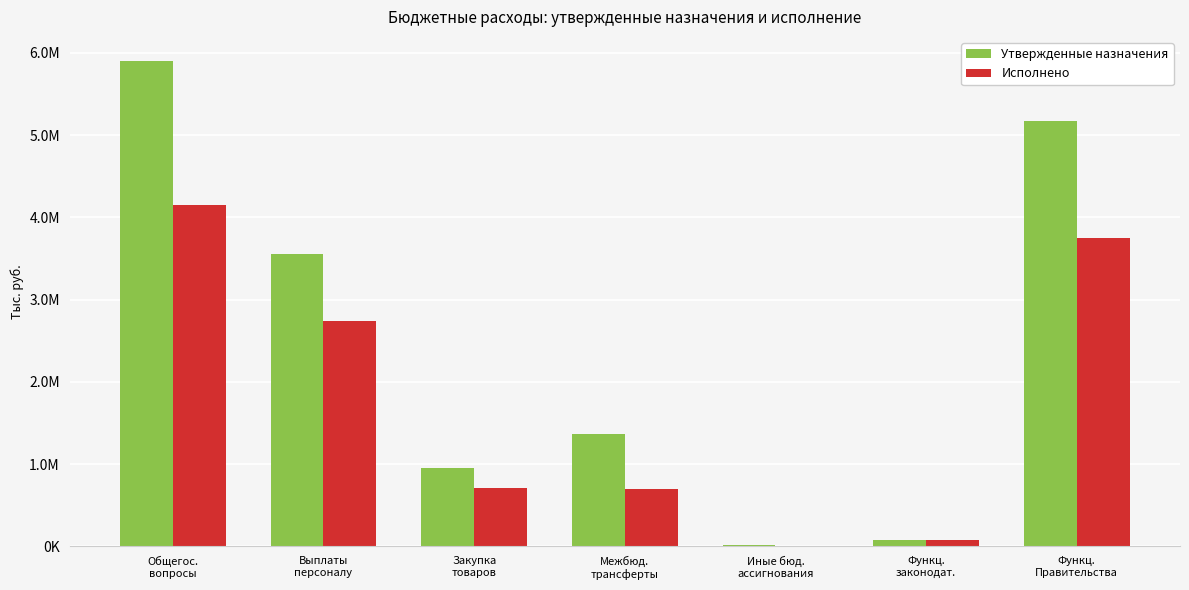

What are all the series names shown in the legend?

Утвержденные назначения, Исполнено